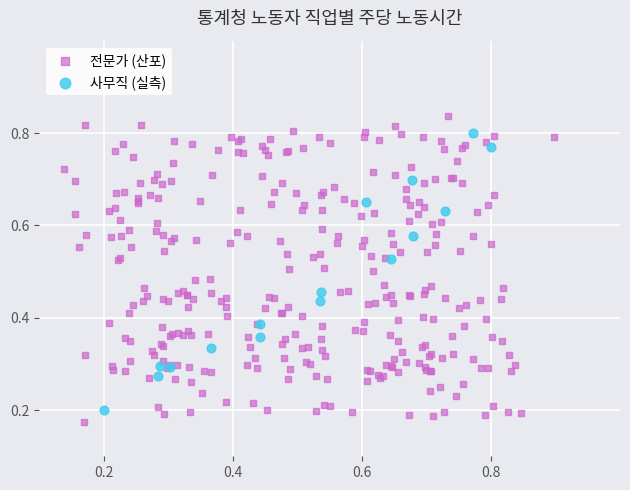

Which series has the widest spread of Y values?

전문가 (산포)